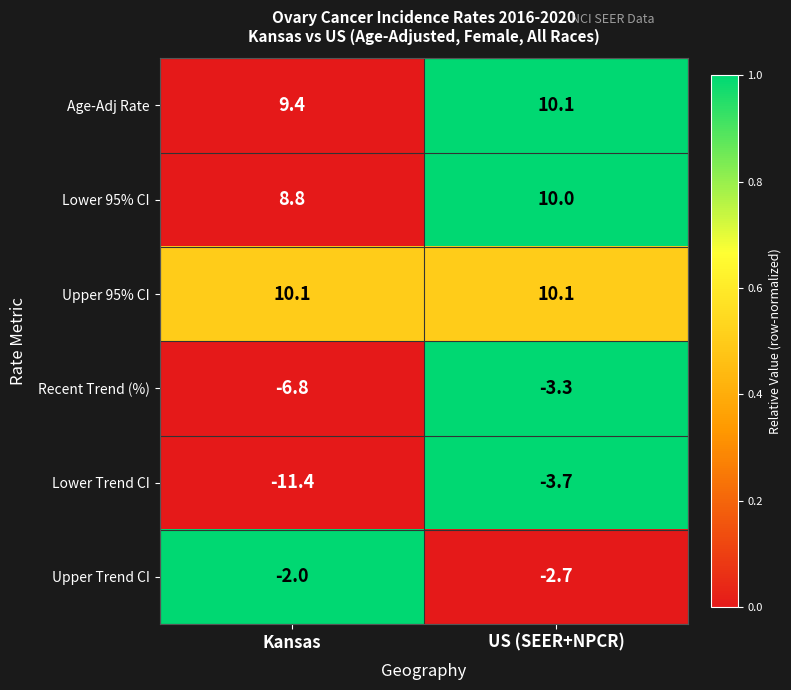

What is the maximum value shown in the chart?

10.1